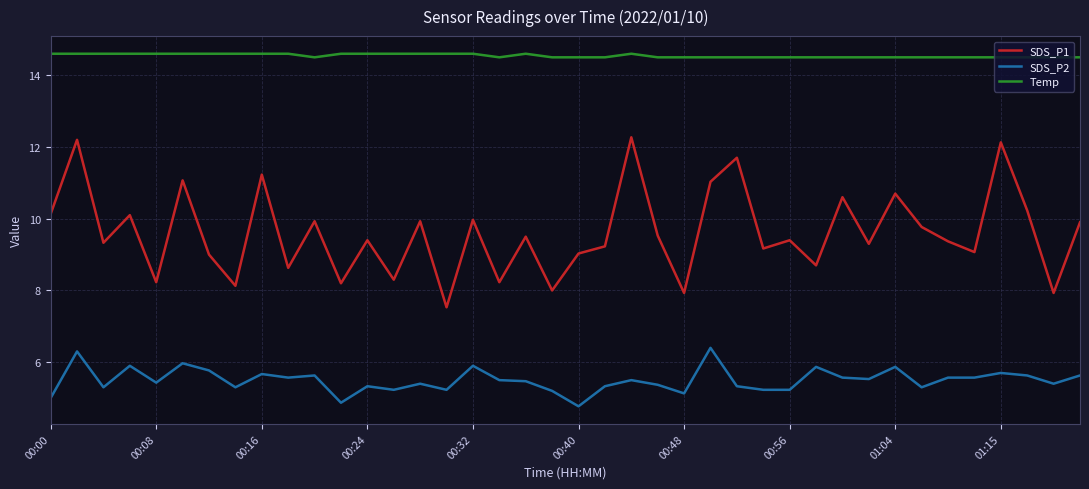

What is the difference between the maximum and minimum values in the Temp series?

0.1